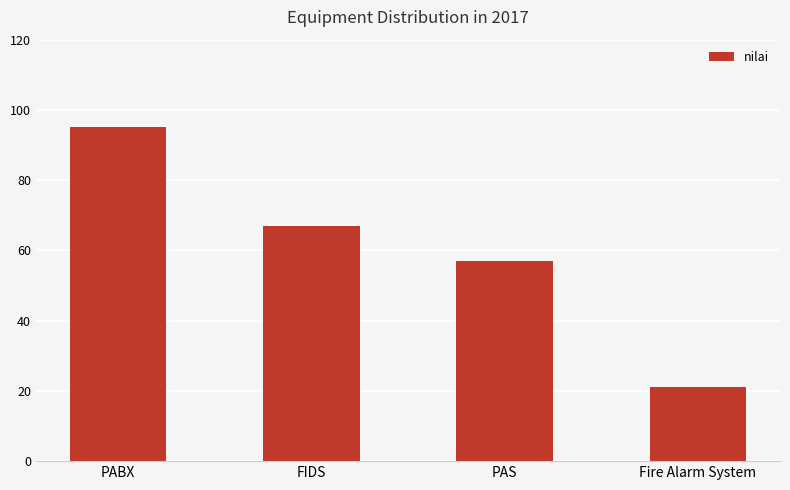

Does the chart contain stacked bars?

No